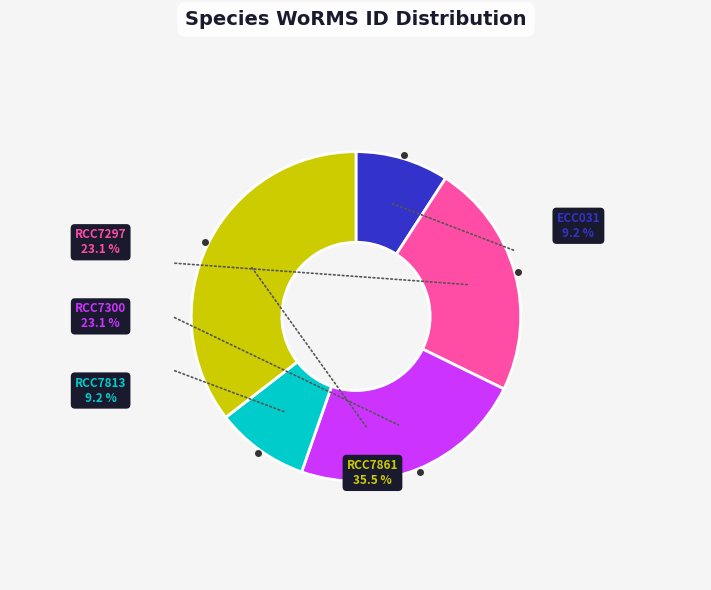

Count the number of slices in the pie.

5